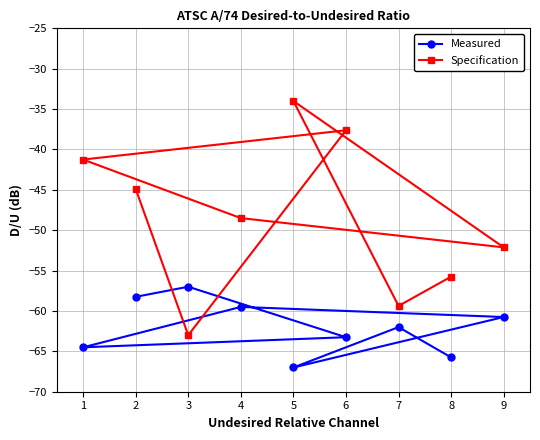

Reading right to left, what are all the values shown in this chart?

Measured: -65.8	-62.0	-67.0	-60.8	-59.5	-64.5	-63.2	-57.0	-58.2
Specification: -55.8	-59.4	-34.0	-52.1	-48.5	-41.2	-37.6	-63.0	-44.9